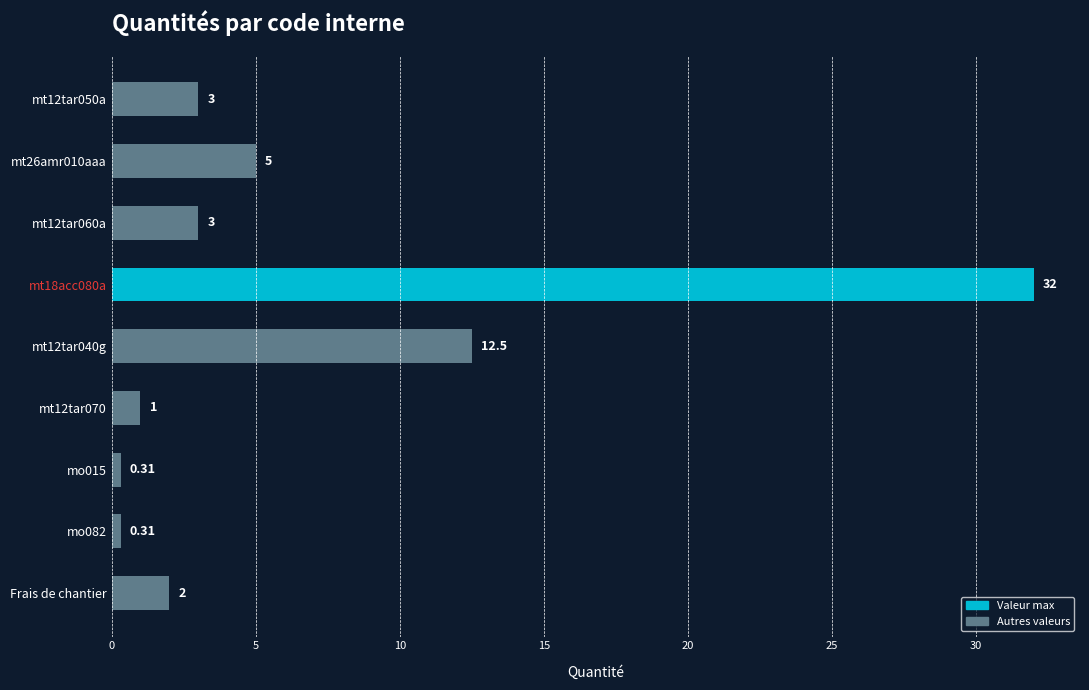

What is the sum of the values at mt12tar070 and mt12tar050a?

4.0